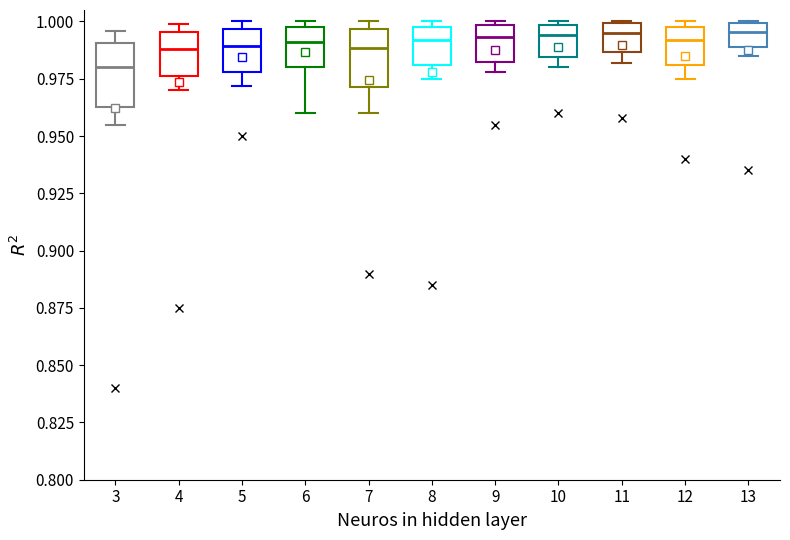

Reading left to right, transcribe this box plot: for each box, give where its median line is, the range the box spans, and where its two whiskers end, as read against the y-axis. The values are not printed on the chart, so give them approximately, as read against the axis.

3: median 0.980, box 0.965 to 0.990, whiskers 0.955 to 0.995
4: median 0.990, box 0.975 to 0.995, whiskers 0.970 to 1.000
5: median 0.990, box 0.980 to 0.995, whiskers 0.970 to 1.000
6: median 0.990, box 0.980 to 1.000, whiskers 0.960 to 1.000 (just above the box's upper edge)
7: median 0.990, box 0.970 to 0.995, whiskers 0.960 to 1.000
8: median 0.990, box 0.980 to 1.000, whiskers 0.975 to 1.000 (just above the box's upper edge)
9: median 0.995, box 0.985 to 1.000, whiskers 0.980 to 1.000 (just above the box's upper edge)
10: median 0.995, box 0.985 to 1.000, whiskers 0.980 to 1.000 (just above the box's upper edge)
11: median 0.995, box 0.985 to 1.000, whiskers 0.980 to 1.000
12: median 0.990, box 0.980 to 1.000, whiskers 0.975 to 1.000 (just above the box's upper edge)
13: median 0.995, box 0.990 to 1.000, whiskers 0.985 to 1.000